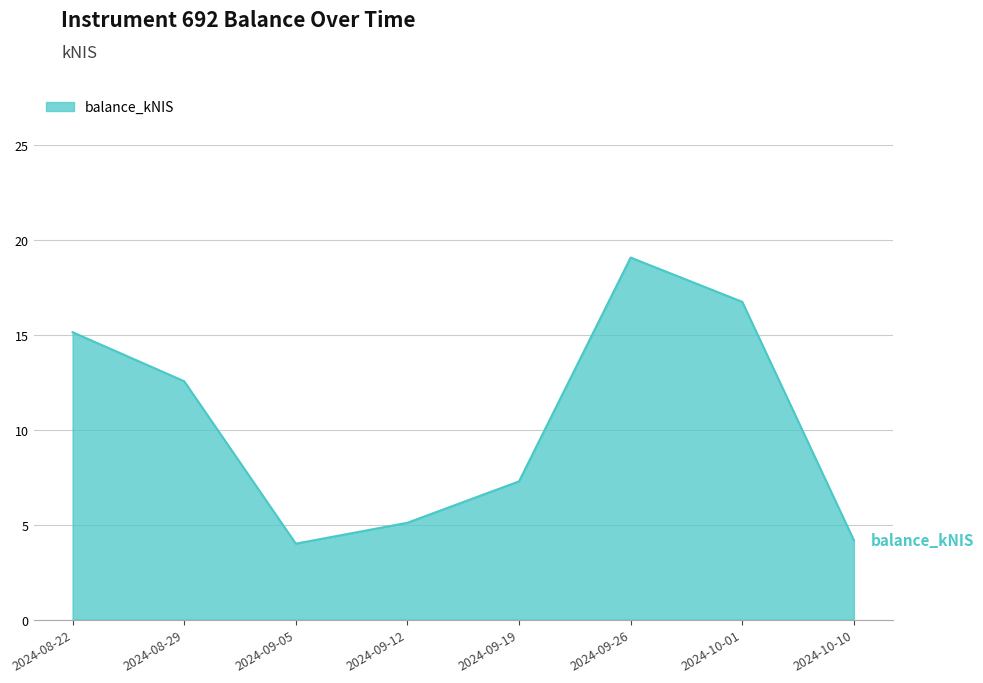

What is the sum of the values at 2024-09-05 and 2024-10-01?

20.7